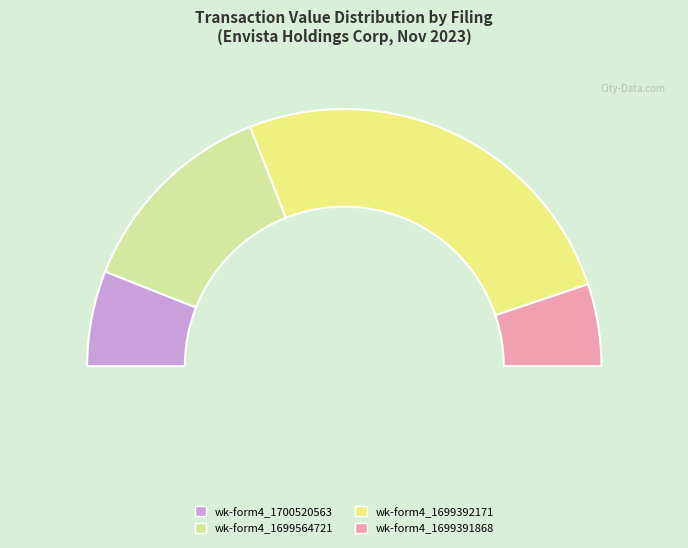

How much of the chart is everything except wk-form4_1699564721.xml?

73.9%